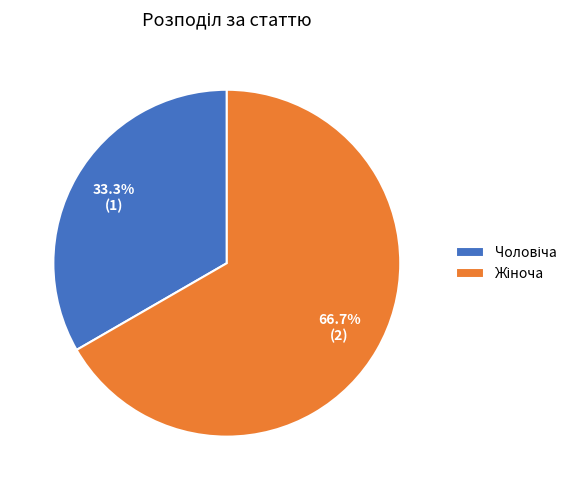

Is there a majority slice in this chart?

Yes